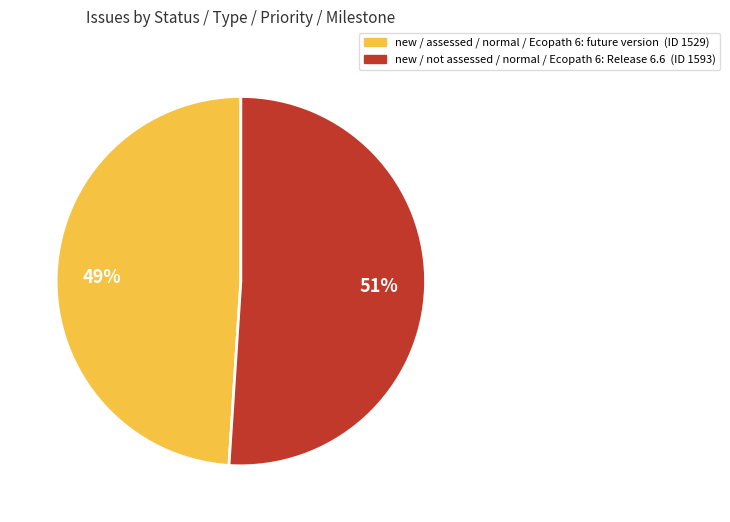

Which category has the biggest portion of the pie?

new / not assessed / normal / Ecopath 6: Release 6.6